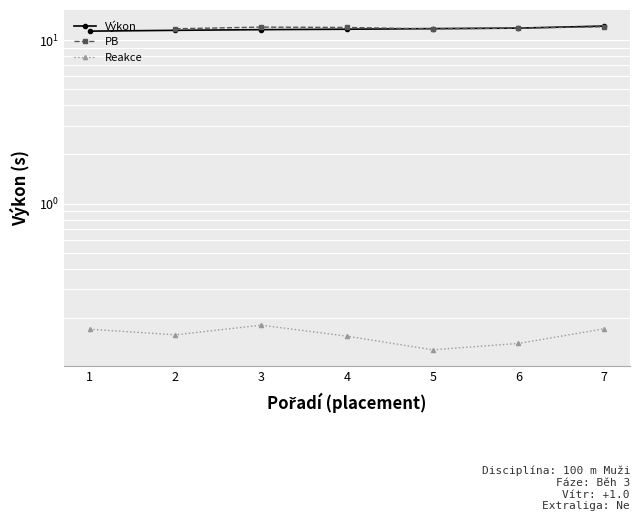

List the series in order of their overall mean, highest first.

Výkon, PB, Reakce